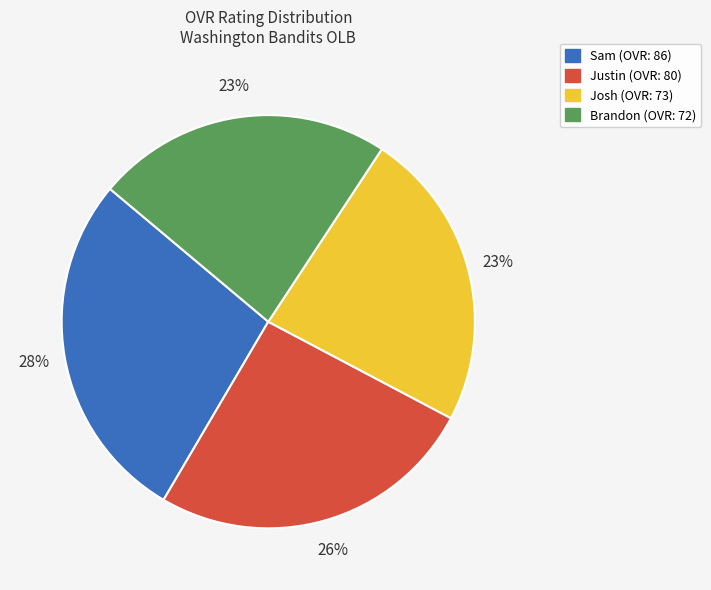

Approximately how many times larger is the value at Josh compared to Sam?

0.8